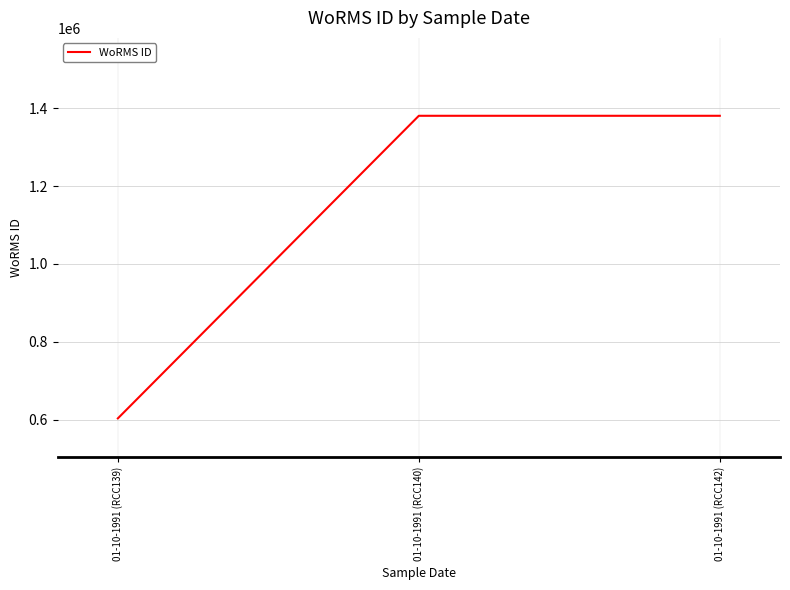

Read the value at 01-10-1991 (RCC140).

1380402